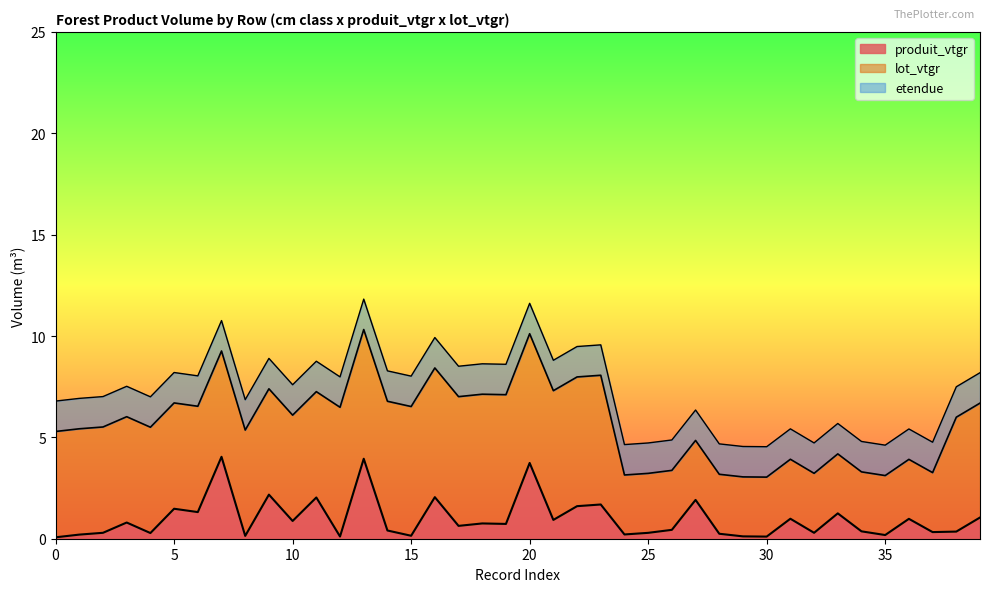

Which series has the widest spread of values?

lot_vtgr